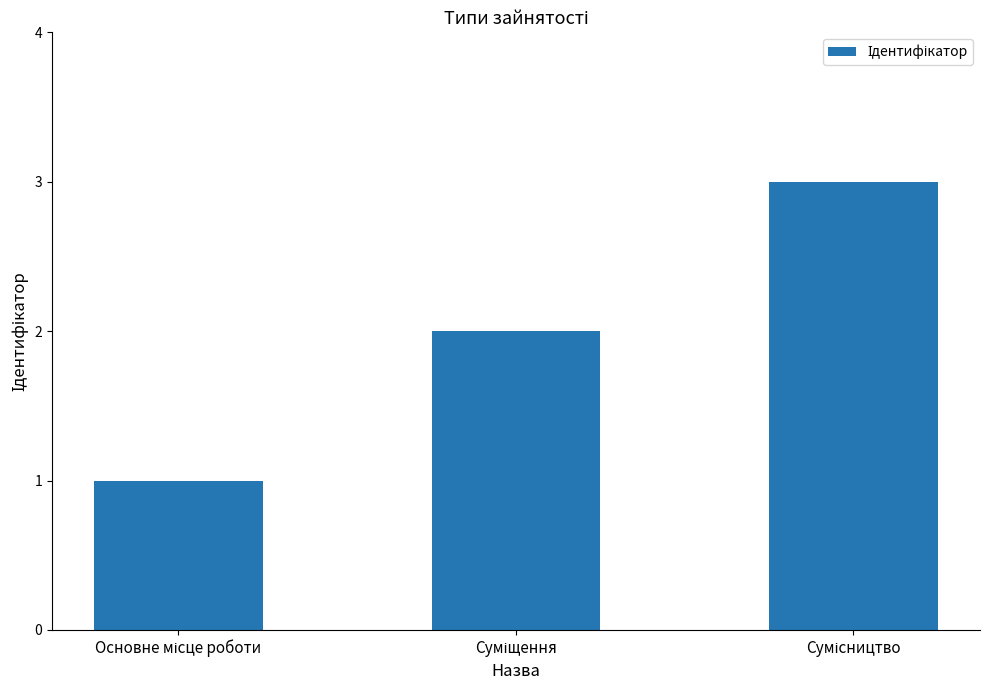

What is the sum of all values?

6